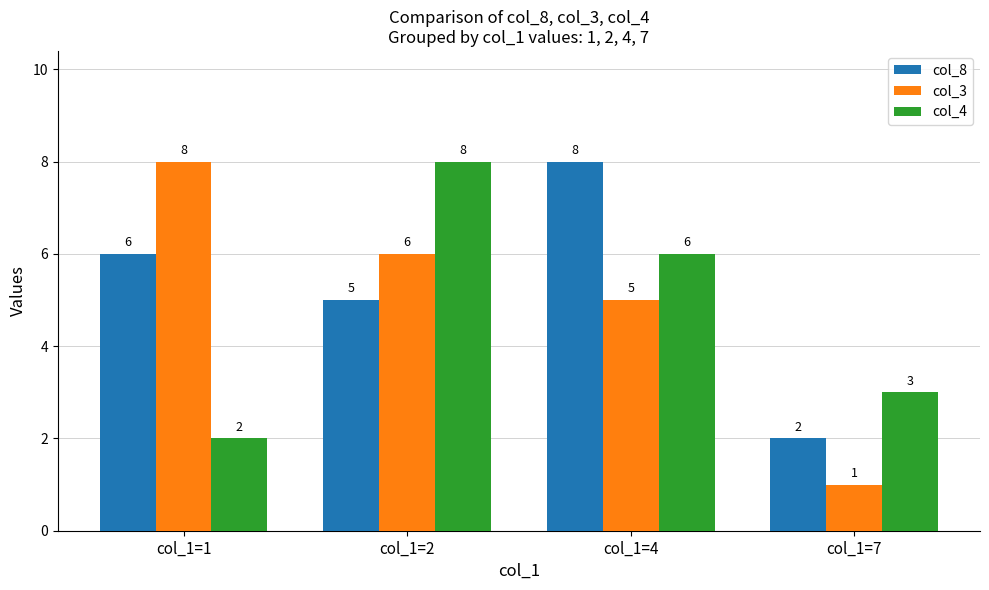

What is the lowest value of the col_4 series?

2